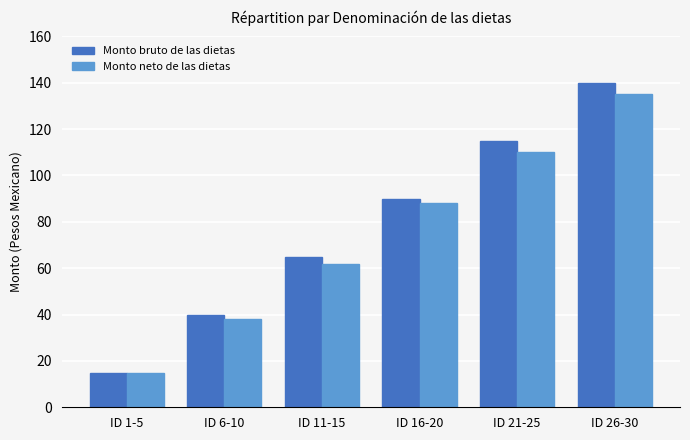

Which series has the largest total across all categories?

Monto bruto de las dietas